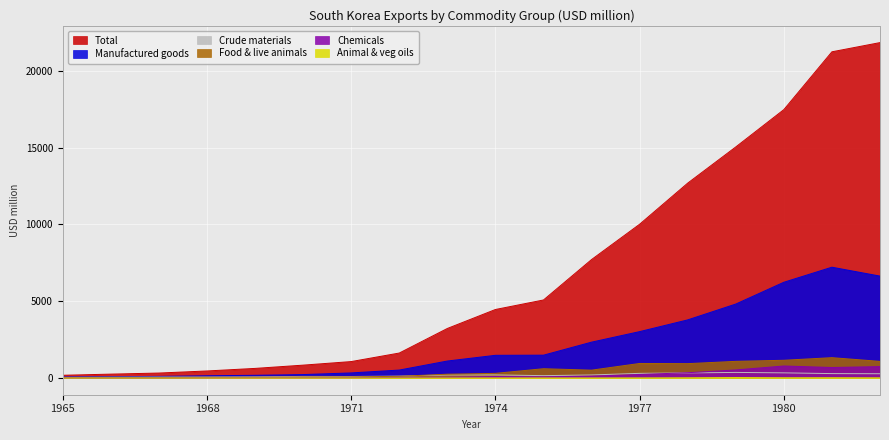

How many lines are shown in the chart?

6